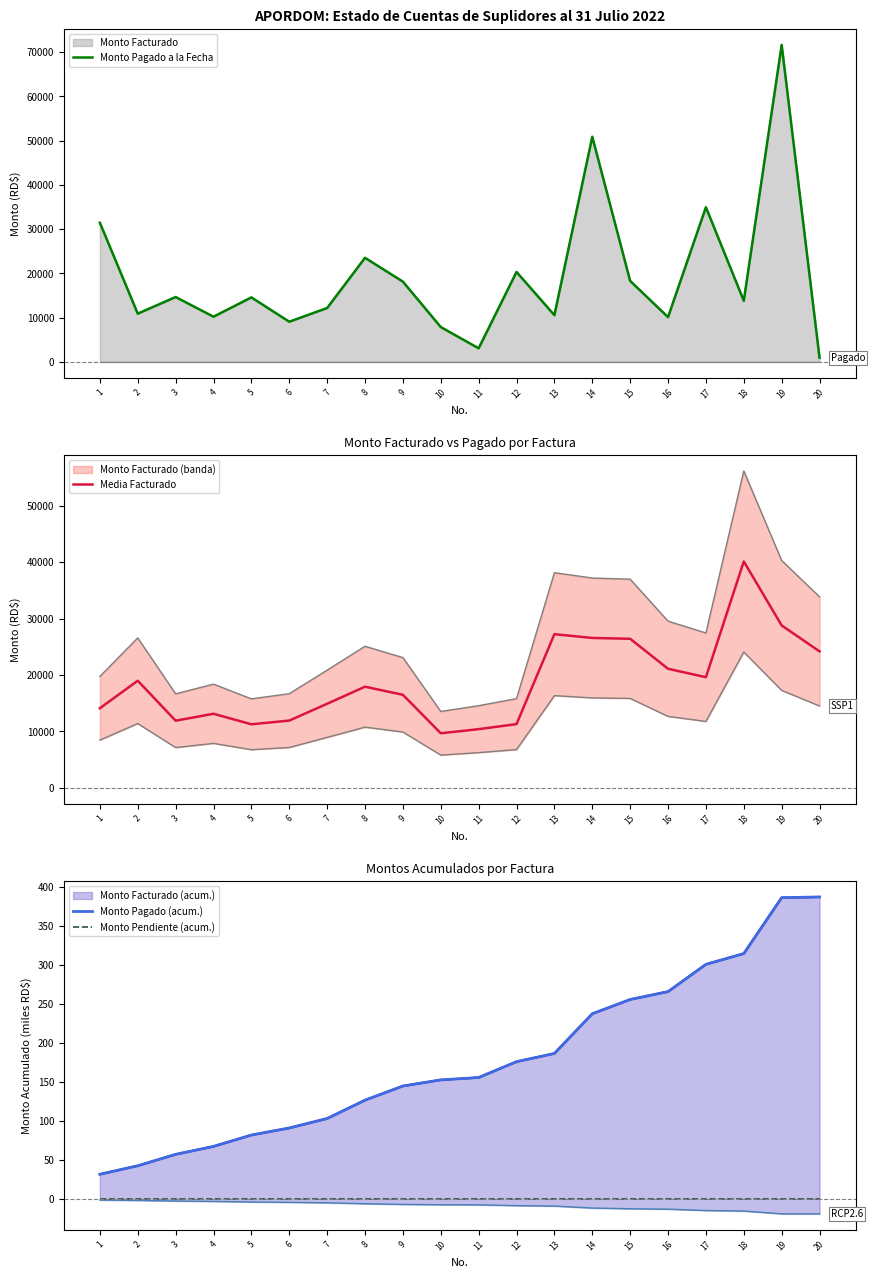

Count the number of data series in this chart.

4